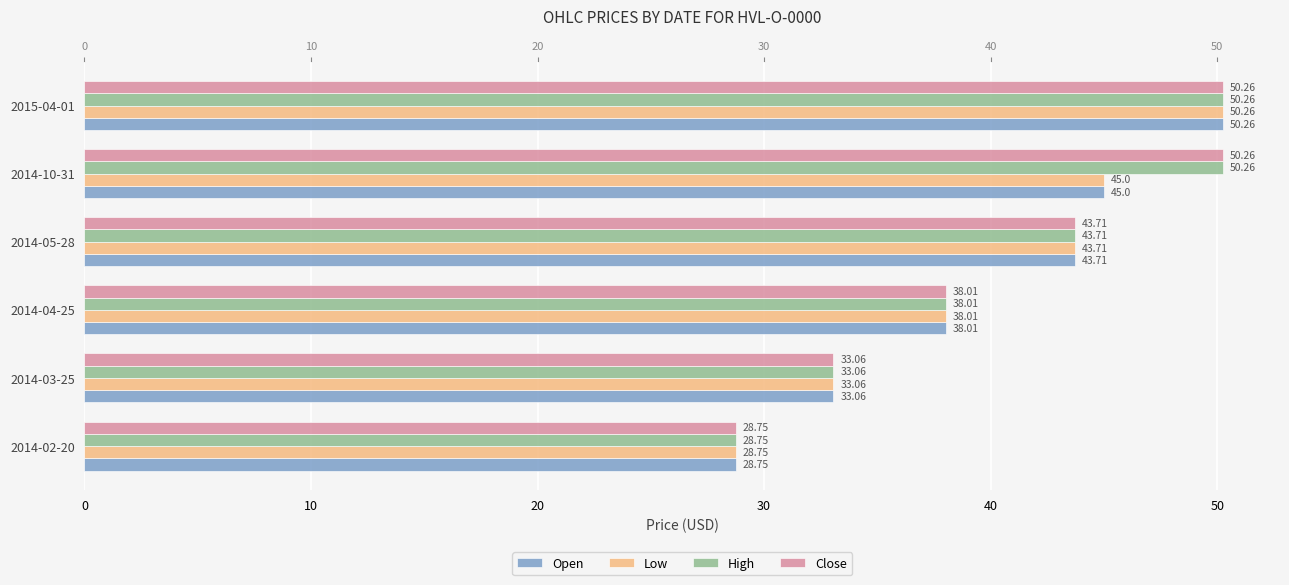

Rank the categories by Low value from lowest to highest.

2014-02-20, 2014-03-25, 2014-04-25, 2014-05-28, 2014-10-31, 2015-04-01